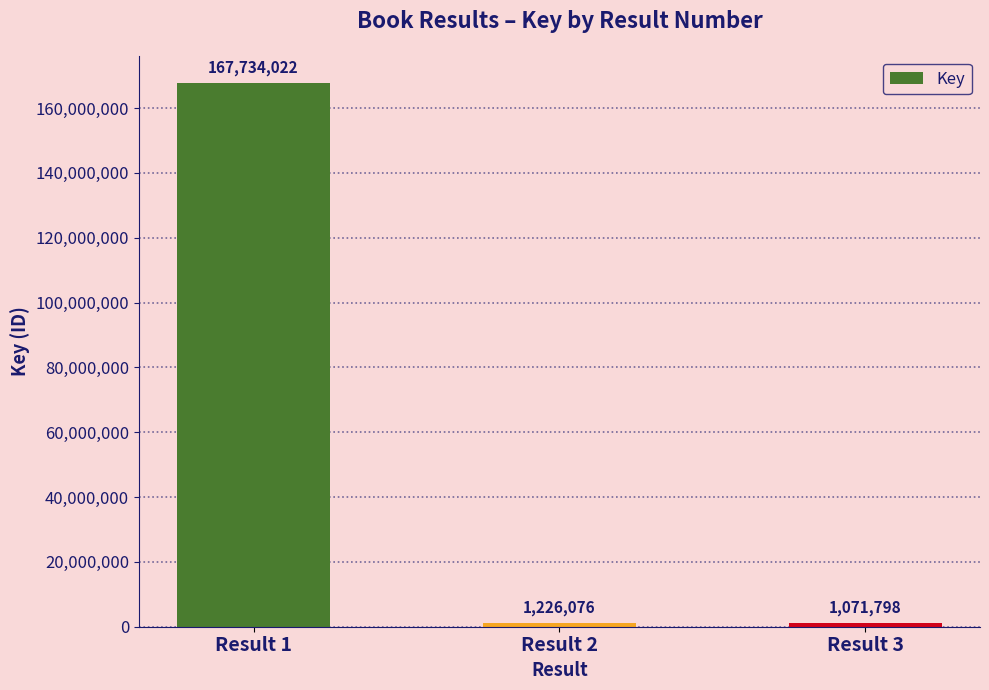

Which category has the lowest value across all series?

Result 3